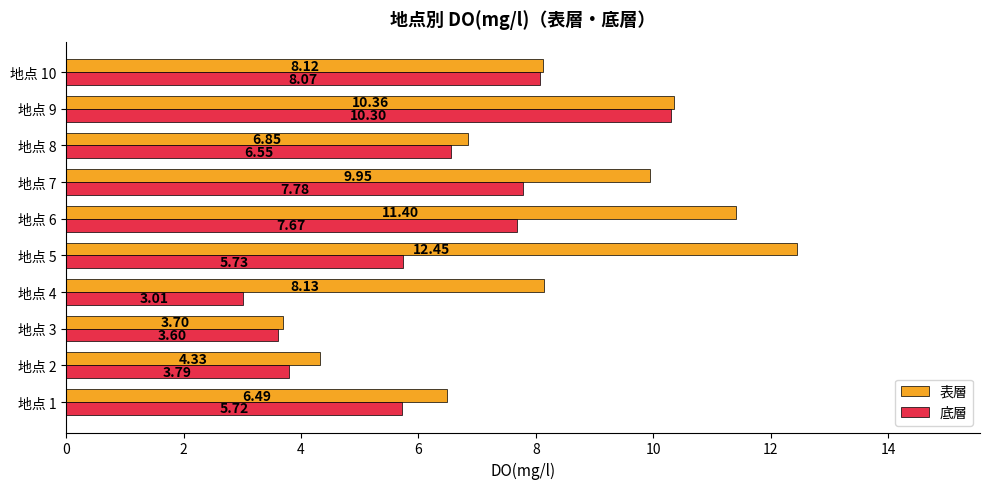

At which category is the sum across all series the highest?

地点 9